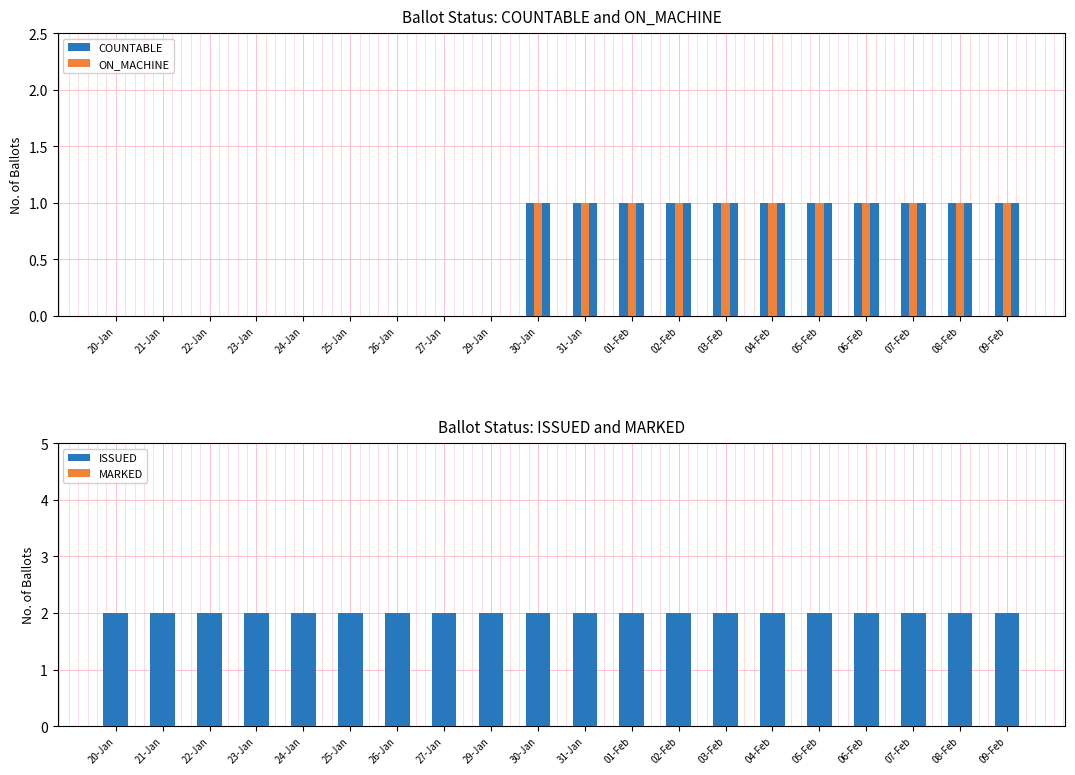

Rank the series at 08-Feb from lowest to highest value.

MARKED, COUNTABLE, ON_MACHINE, ISSUED